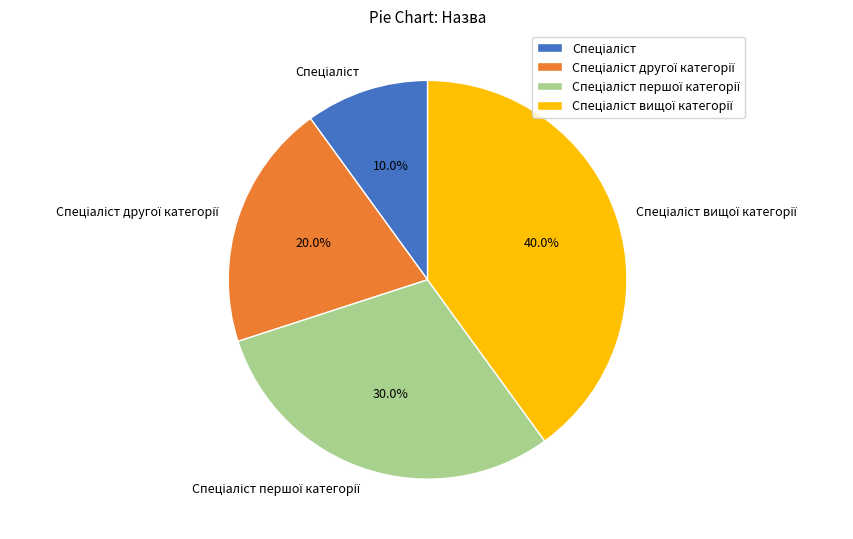

Is there any slice that represents more than half of the pie?

No